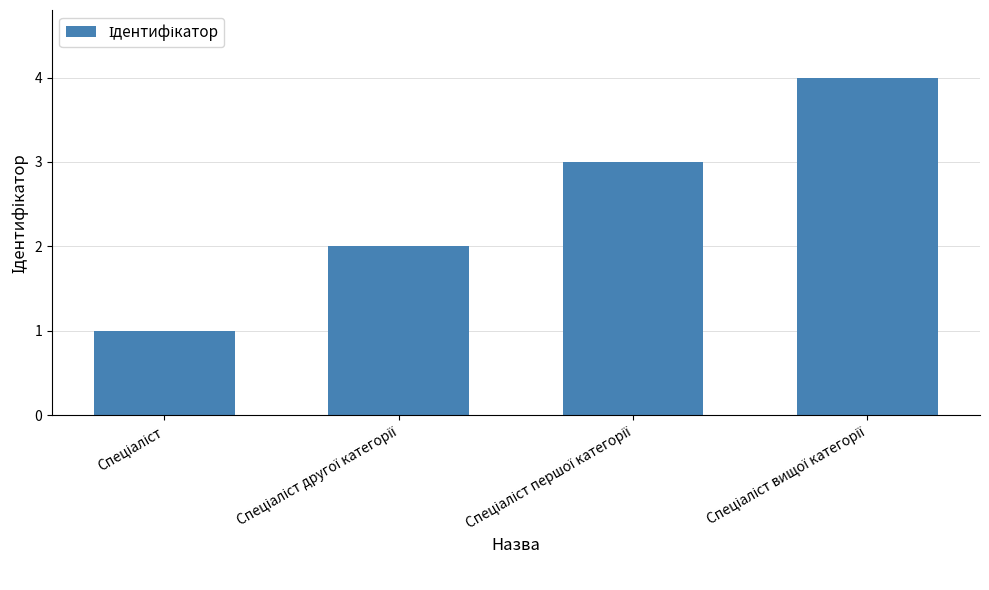

What is the difference between the maximum and minimum values?

3